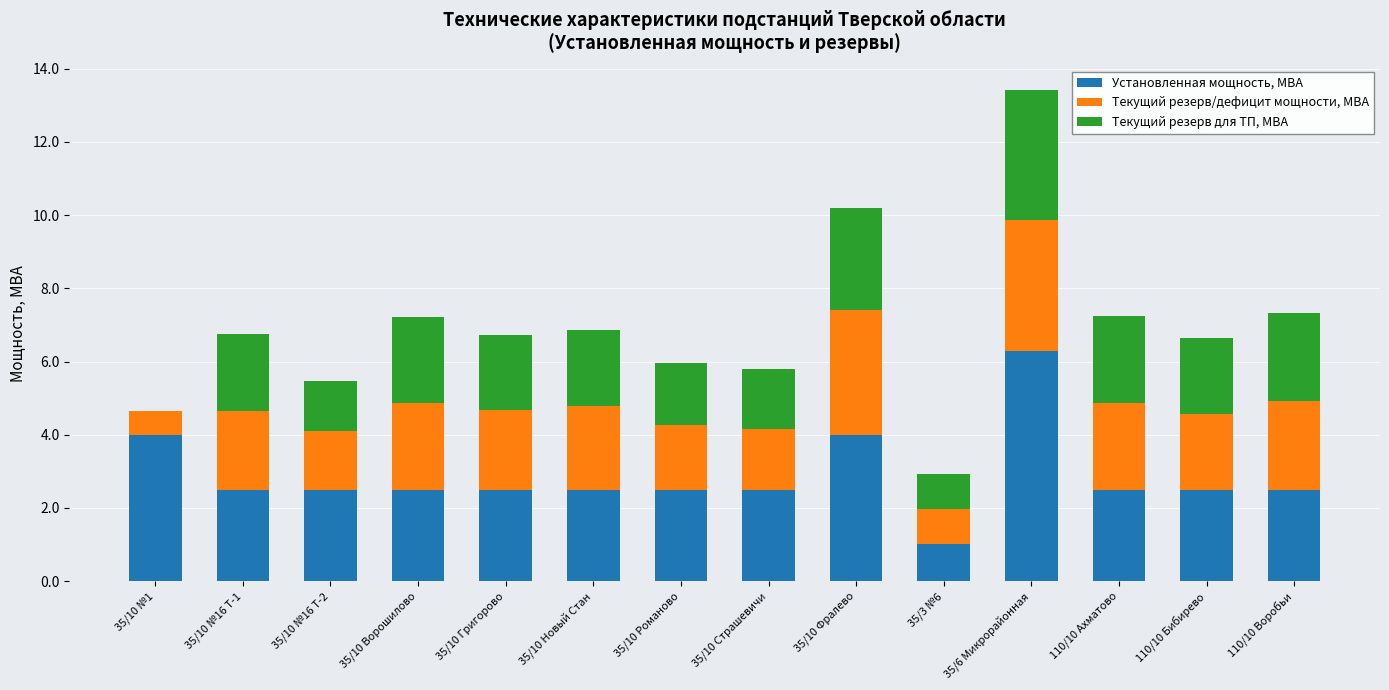

The value of Установленная мощность, МВА at 35/3 №6 is 1.0. True or false?

True